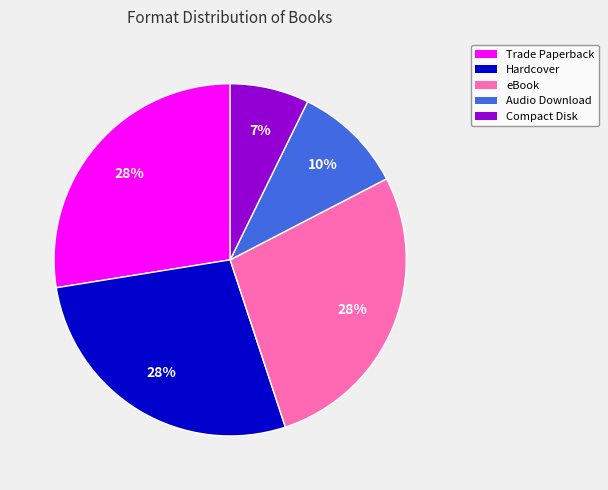

What is the smallest slice in the pie chart?

Compact Disk